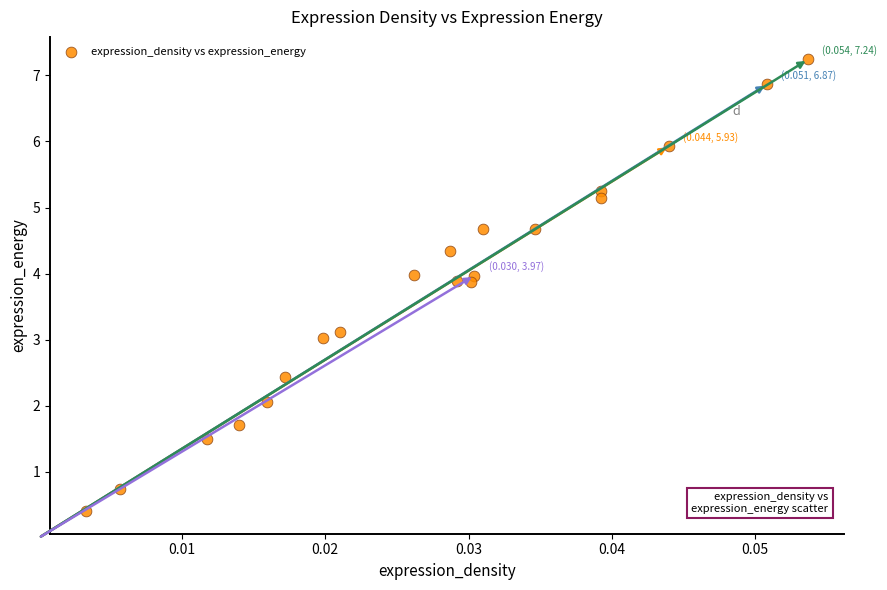

What is the range of Y values (max minus min)?

6.8